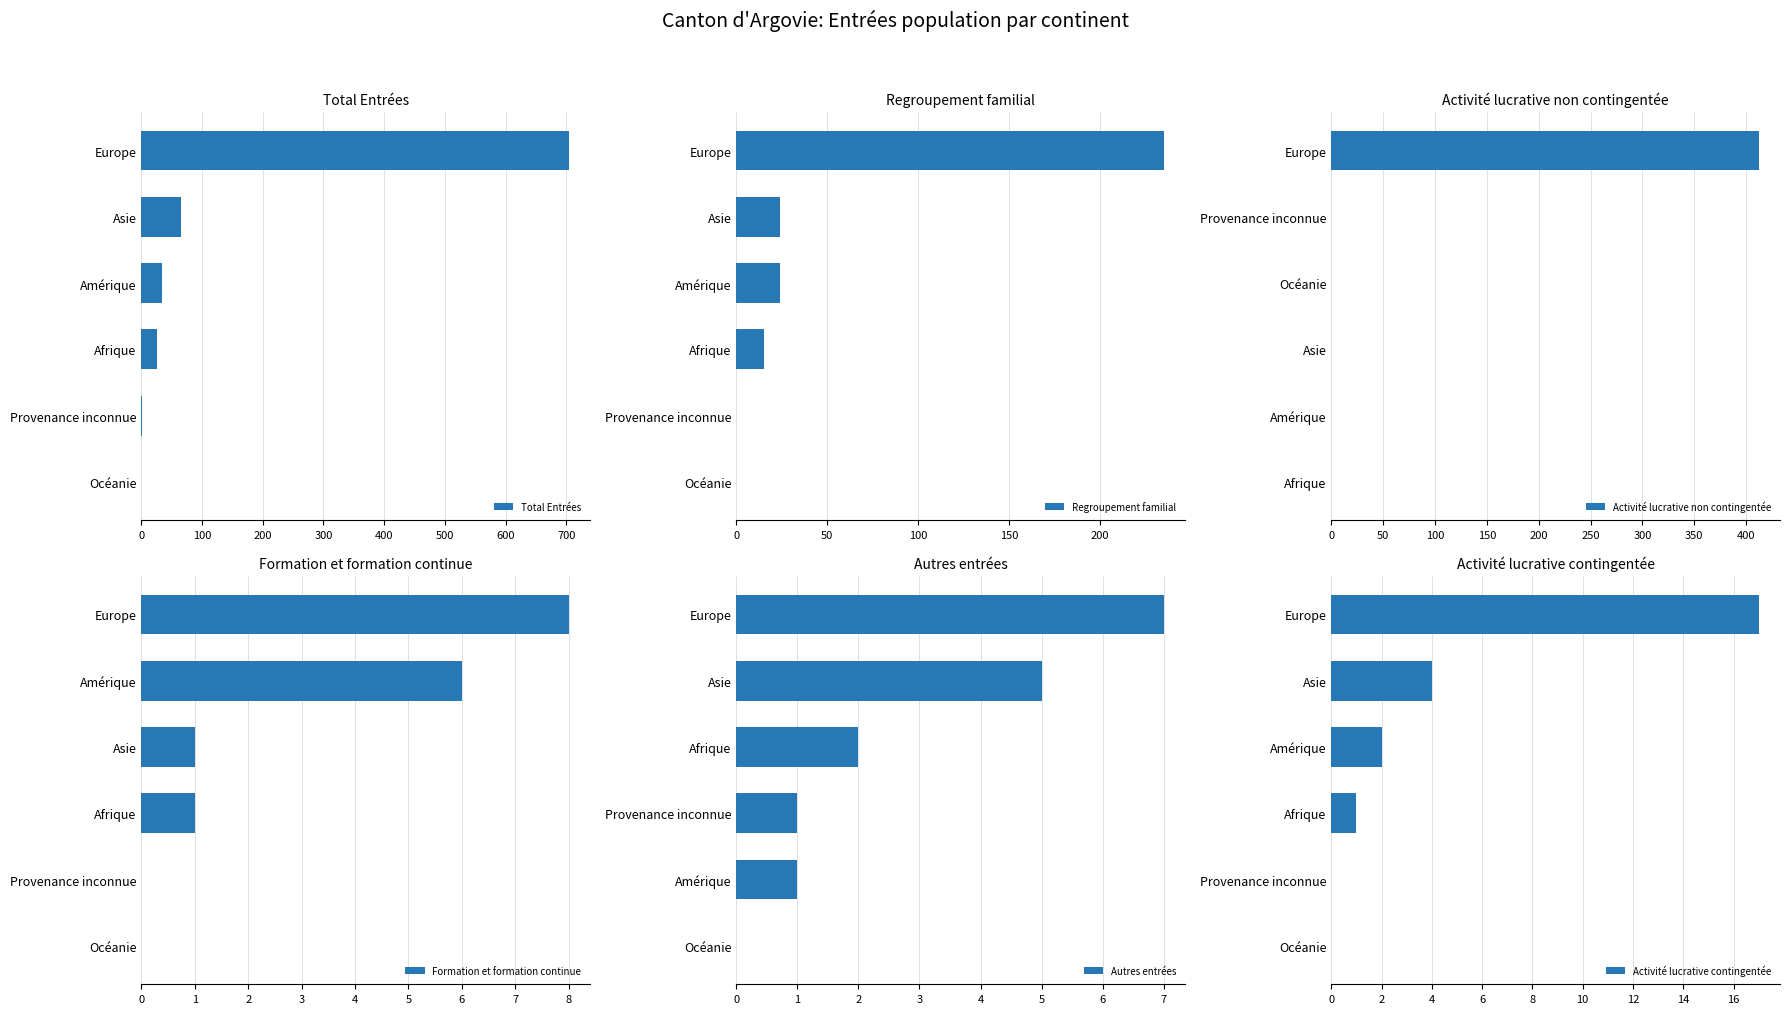

Where is Autres entrées nearest to the value 3?

Afrique